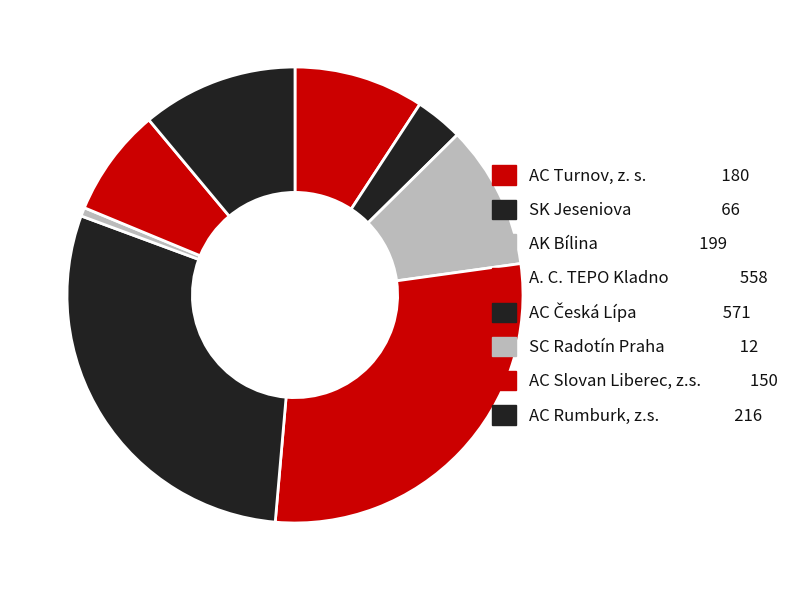

To the nearest percent, what is the difference between the largest and smallest slice percentages?

29%